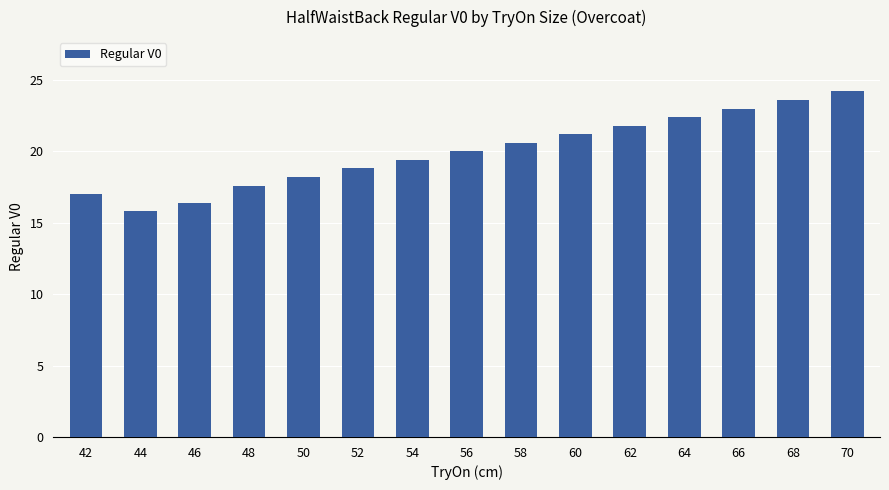

What is the value of the 9th bar from the left?

20.6